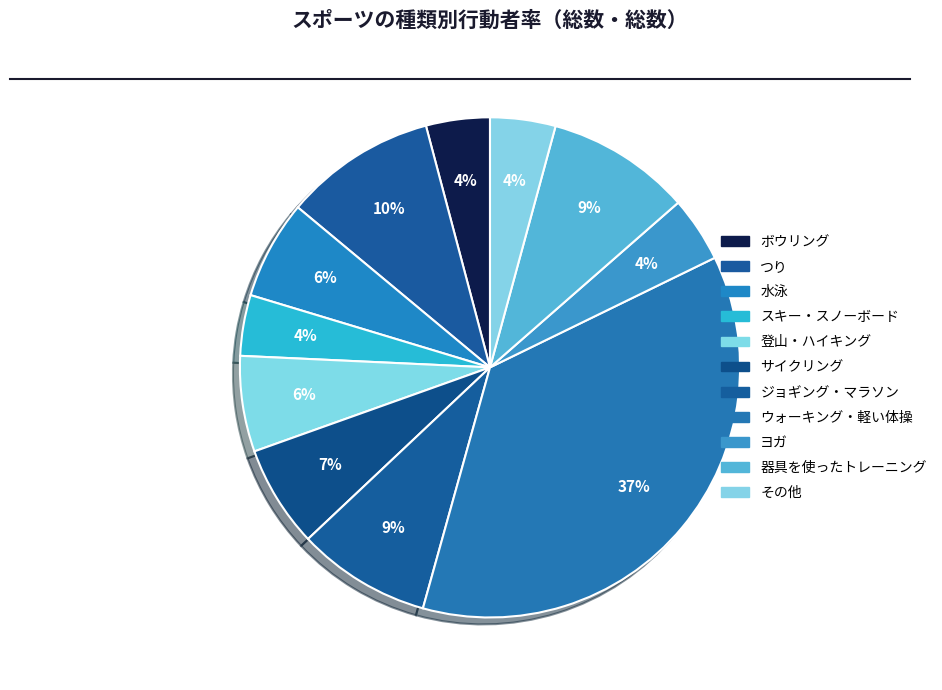

Is there any slice that represents more than half of the pie?

No